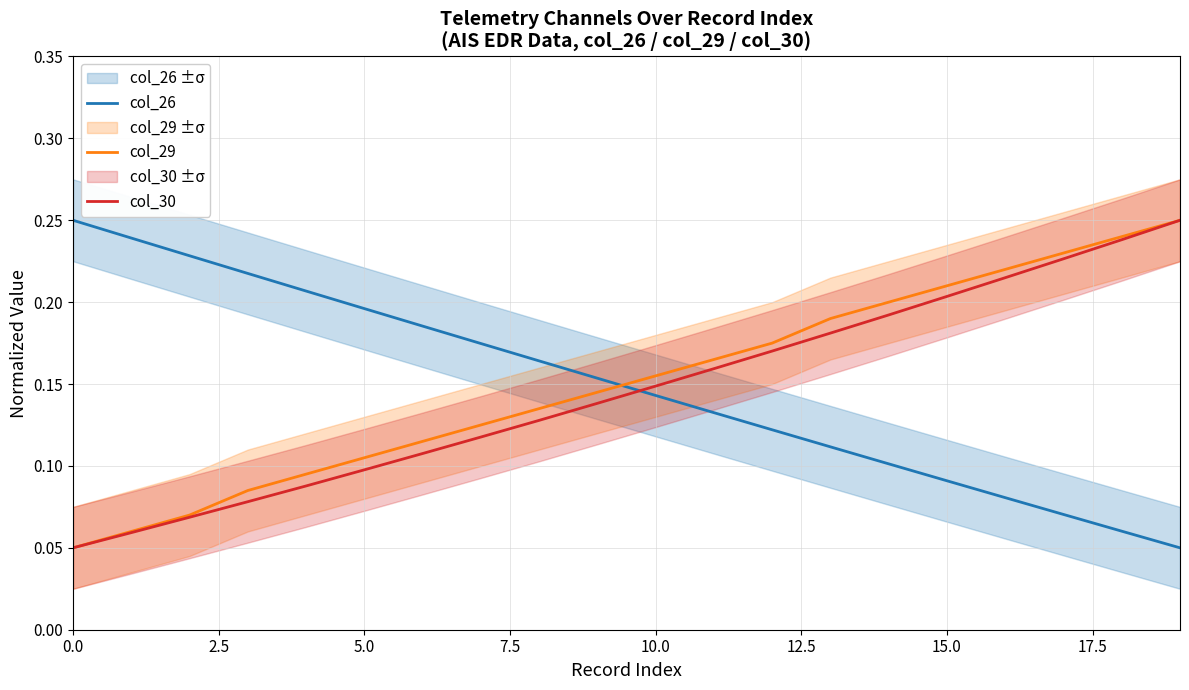

How many times do col_29 and col_26 cross each other?

1